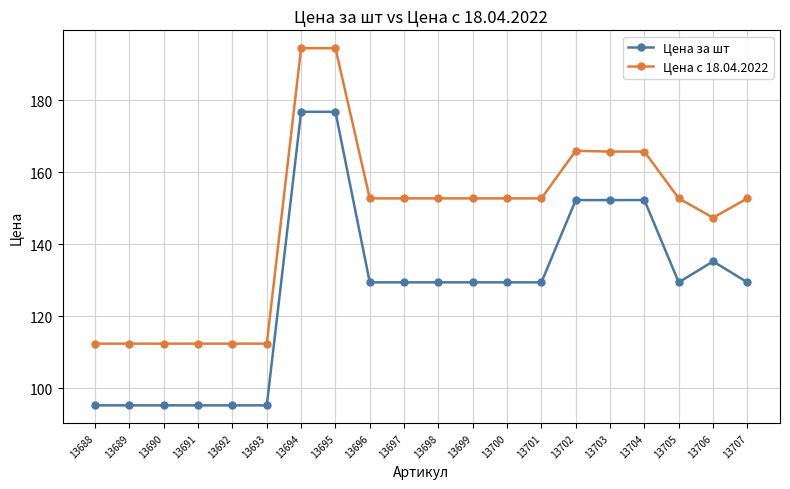

What is the average value of the Цена за шт series?

127.6